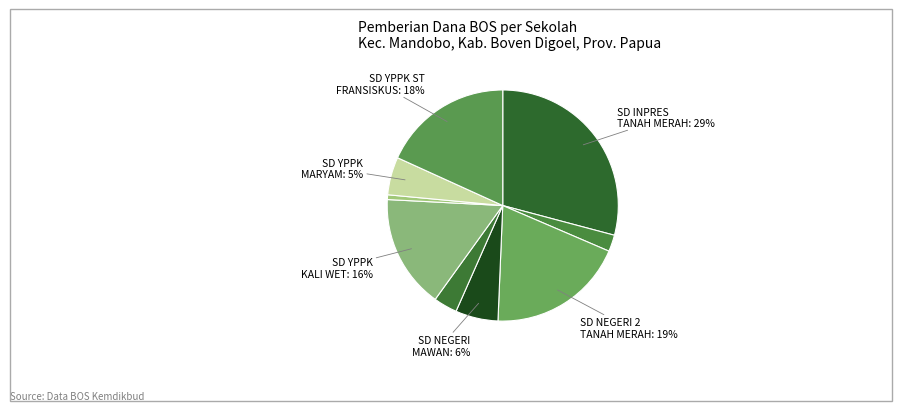

How many segments does this pie chart have?

9